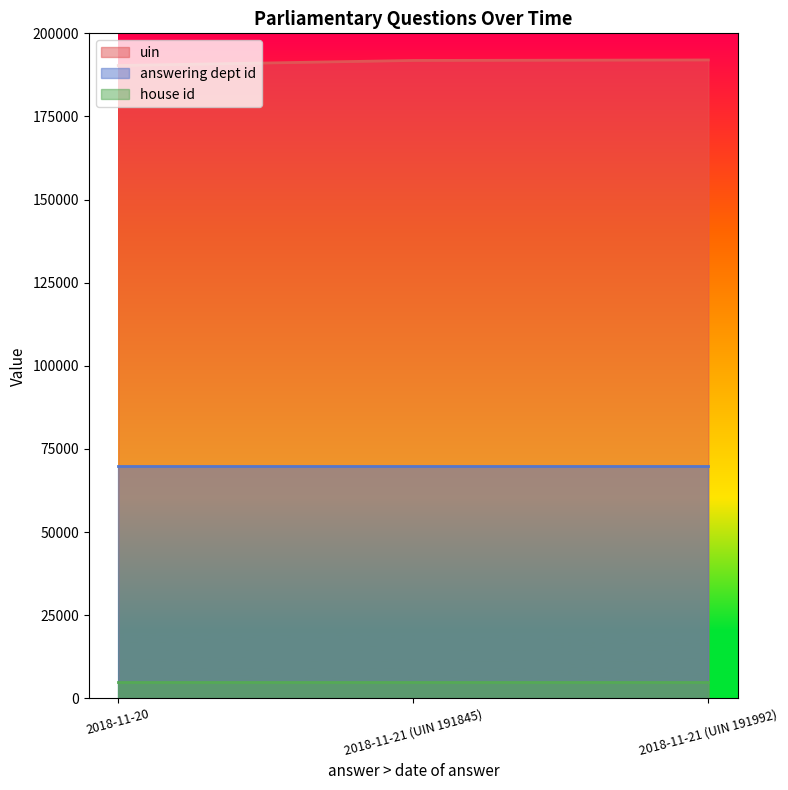

What is the average value of the house id series?

5000